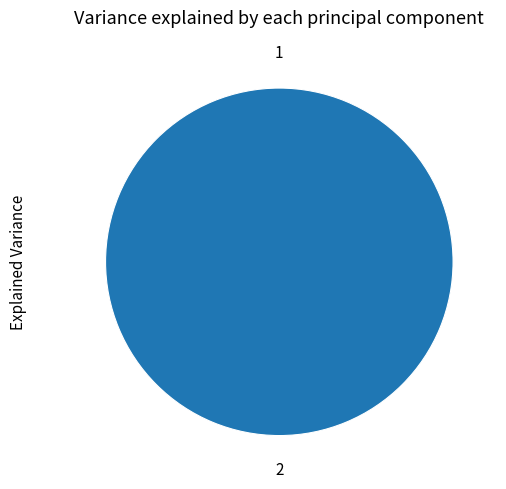

Combined, what portion of the pie is {2288B4B4-5195-4C22-AAE1-523596DE2148} and {F3D31EA5-13EA-4D75-9A77-46FE12F99EEF}?

100.0%